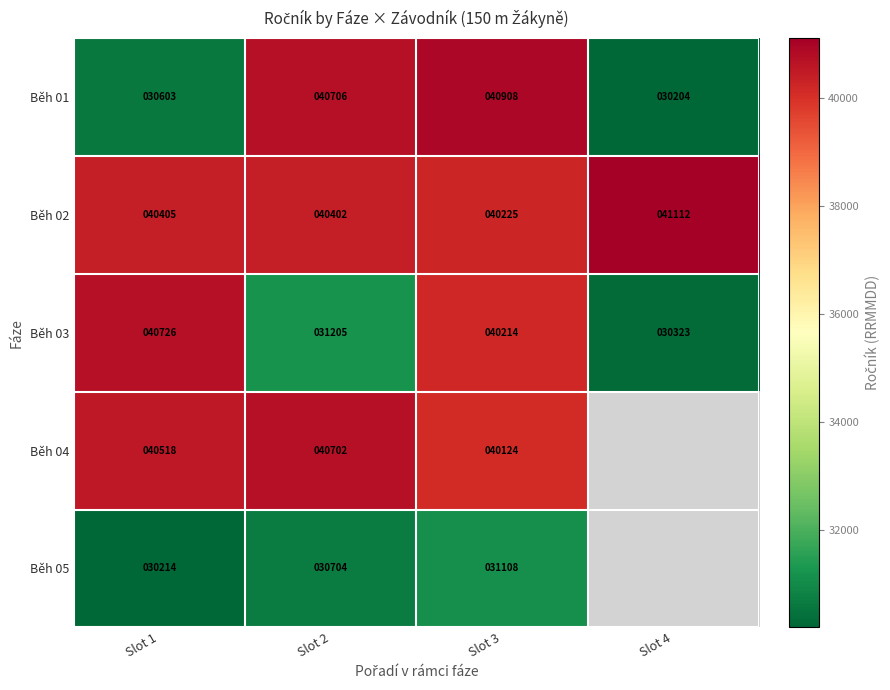

What is the spread (max minus min) of values at Slot 3?

9800